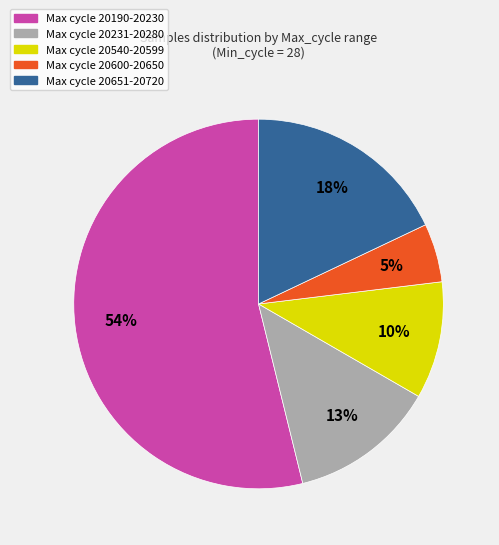

To the nearest percent, what is the difference between the largest and smallest slice percentages?

49%